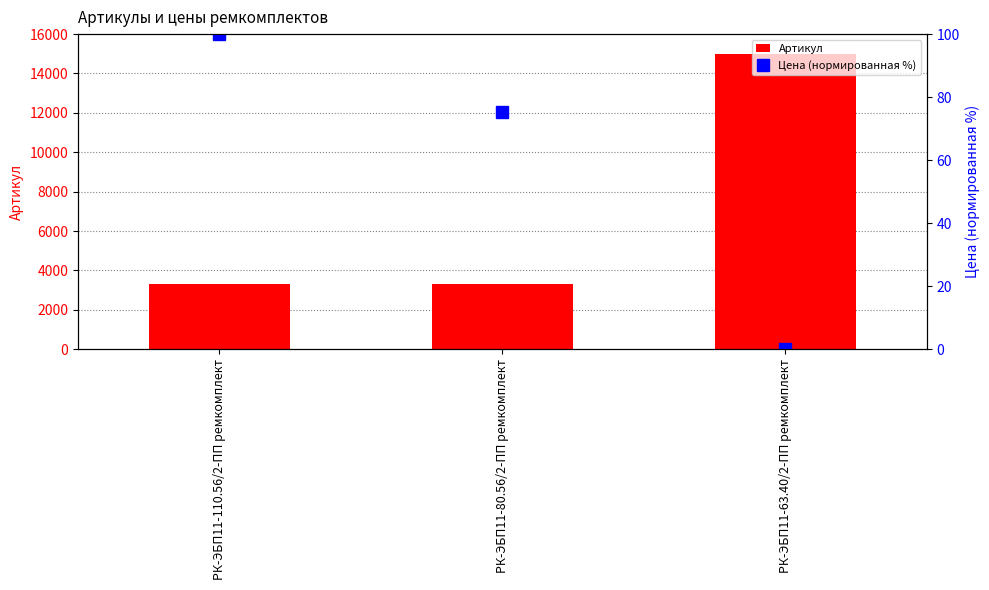

How many groups of bars are there?

3